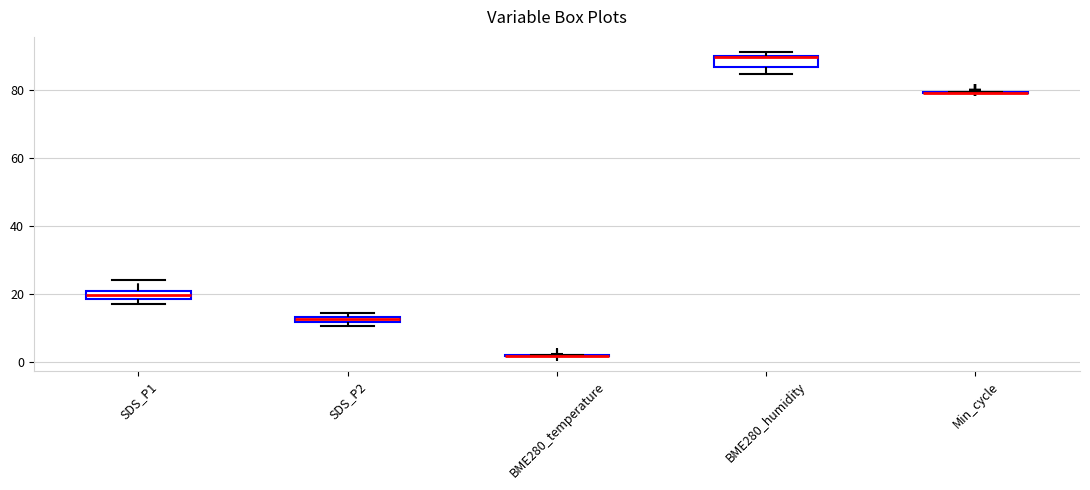

Where is the upper edge of the box for SDS_P1 on the y-axis? The values are not printed on the chart, so give them approximately, as read against the axis.

20